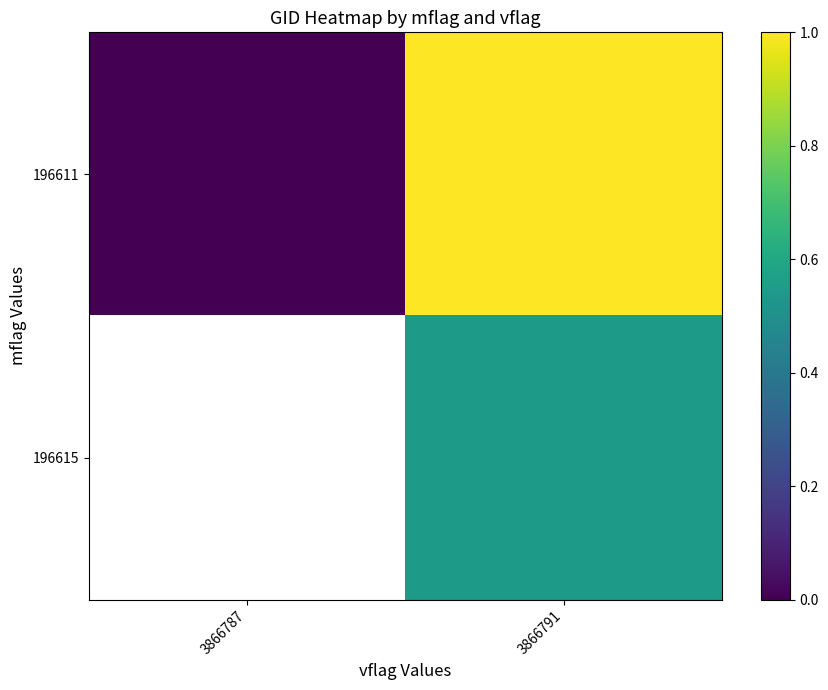

At which category is the sum across all series the highest?

3866791